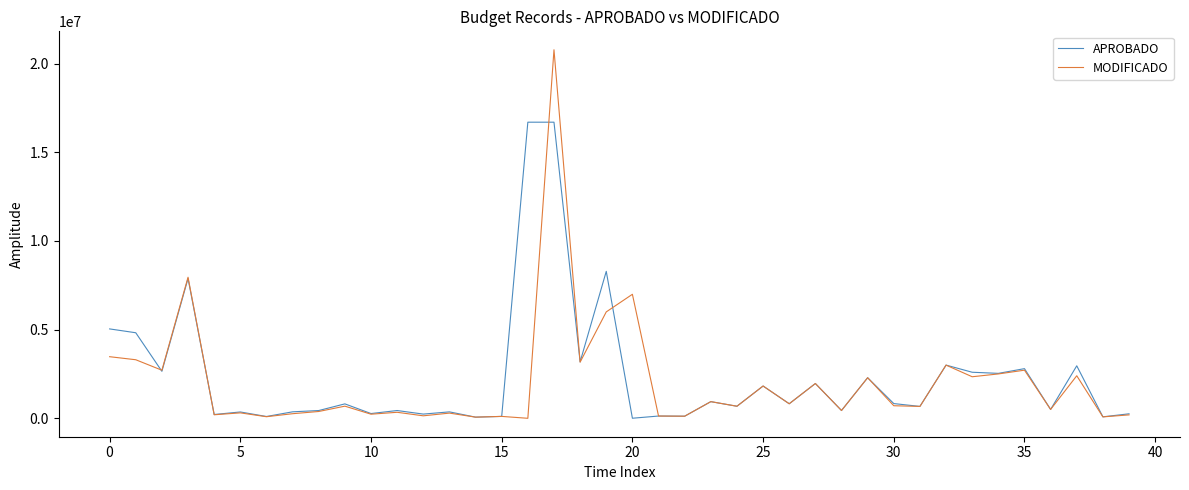

List the series in order of their peak value, lowest first.

APROBADO, MODIFICADO